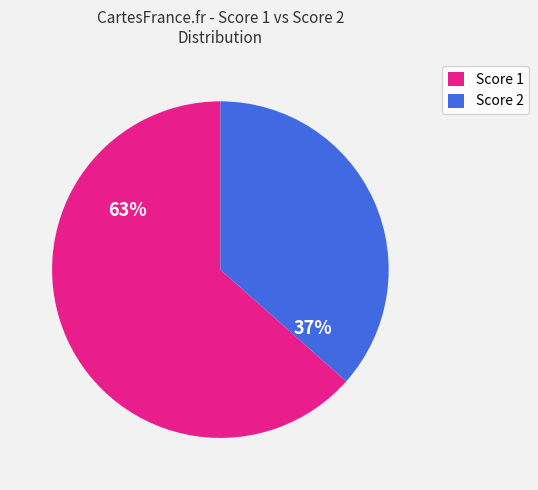

What percentage is the Score 1 slice, to the nearest percent?

63%